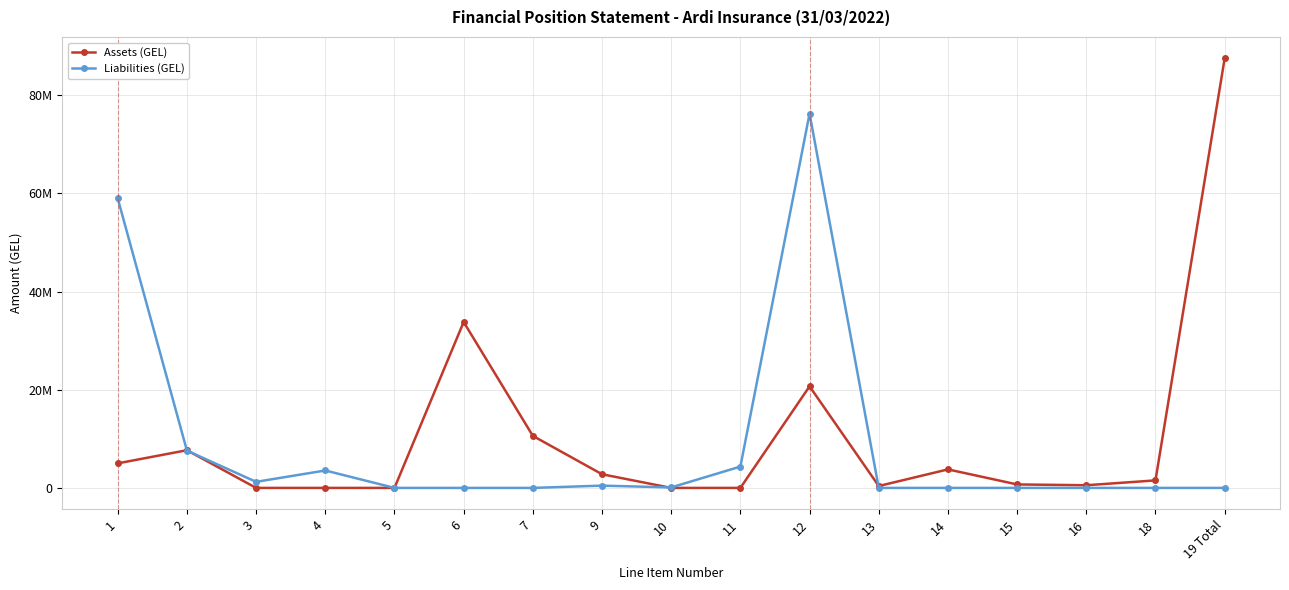

Which series has the largest range (max minus min)?

Assets (GEL)